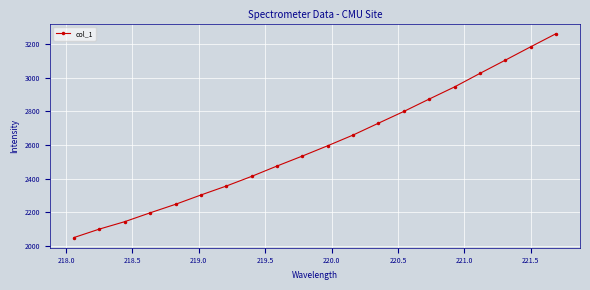

True or false: there are more than 2 points higher than both neighbors.

False